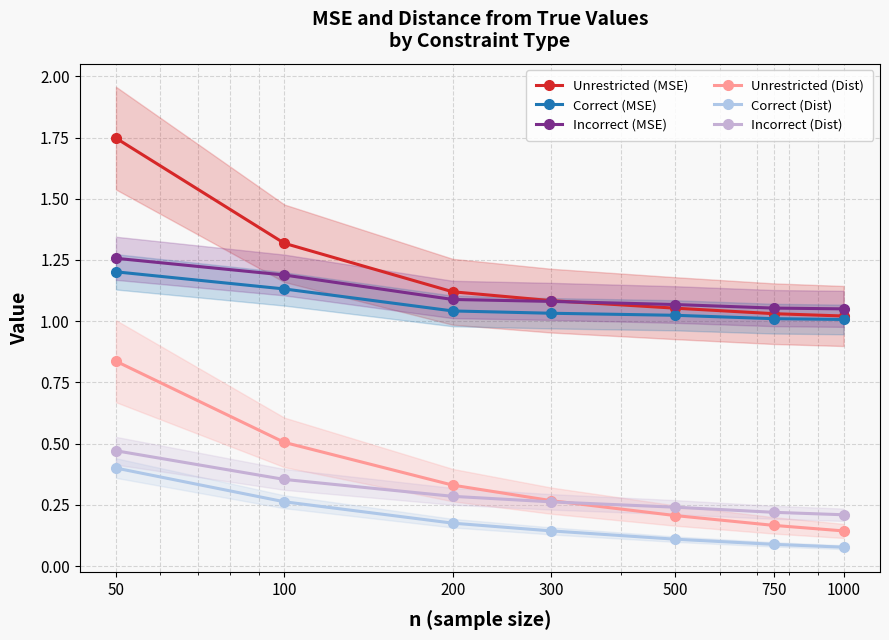

Which has a higher value, 500 or 200?

200